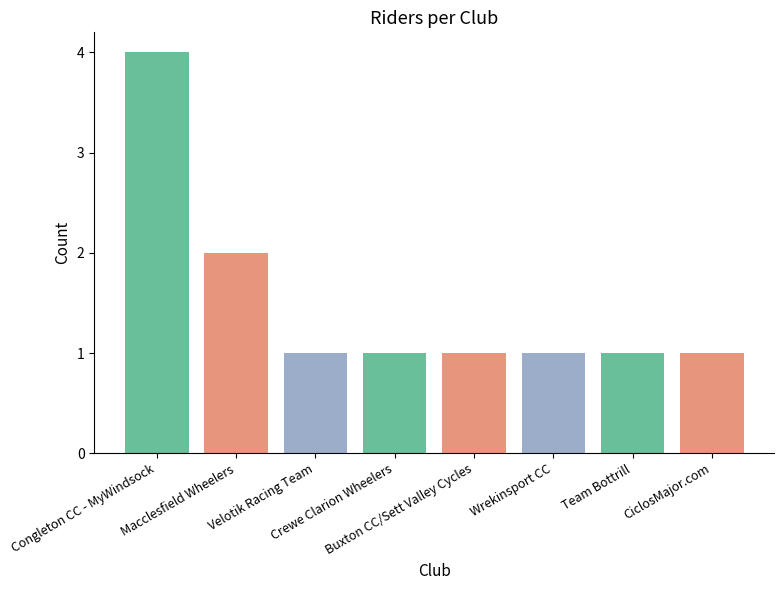

What is the label of the 6th bar from the left?

Wrekinsport CC